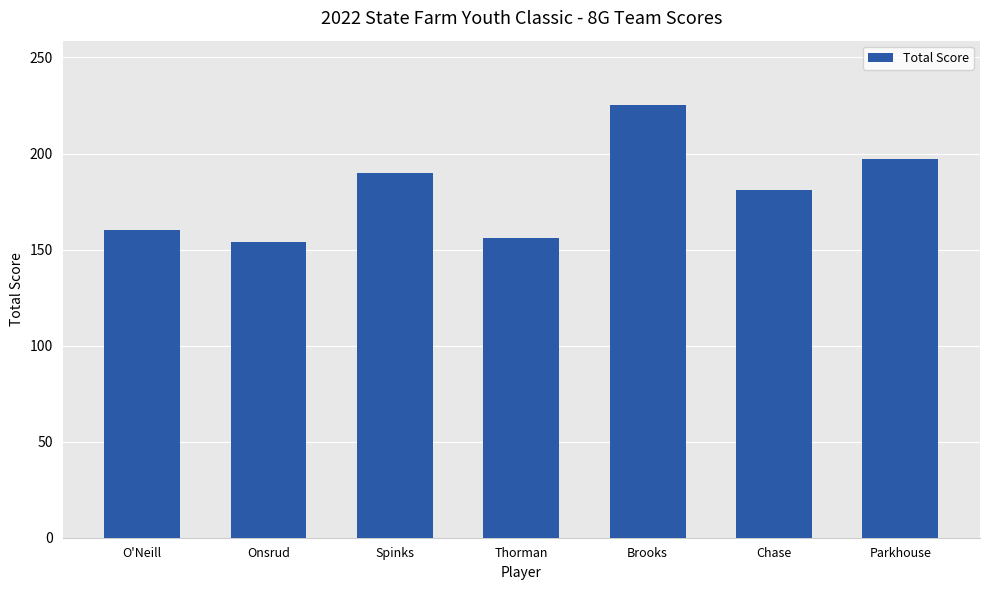

Reading left to right, list all the values displayed in this chart.

160	154	190	156	225	181	197